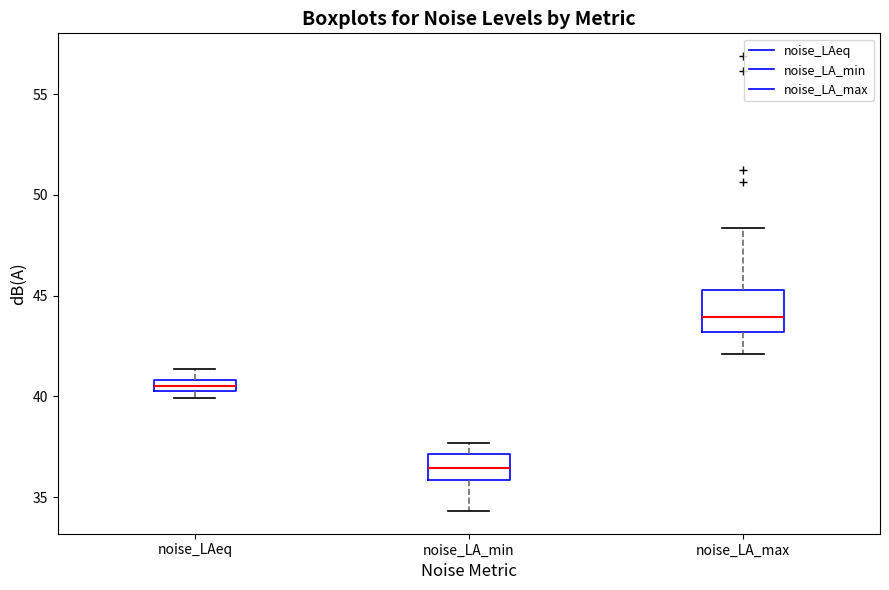

Comparing the boxes themselves (not the whiskers), which one is the tallest?

noise_LA_max